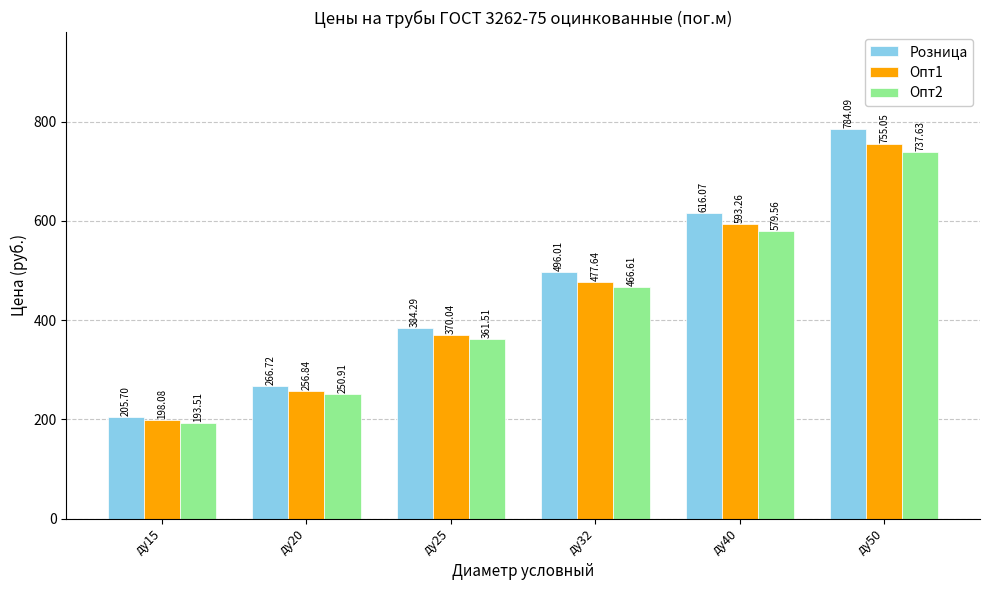

Rank the series at ду50 from highest to lowest value.

Розница, Опт1, Опт2